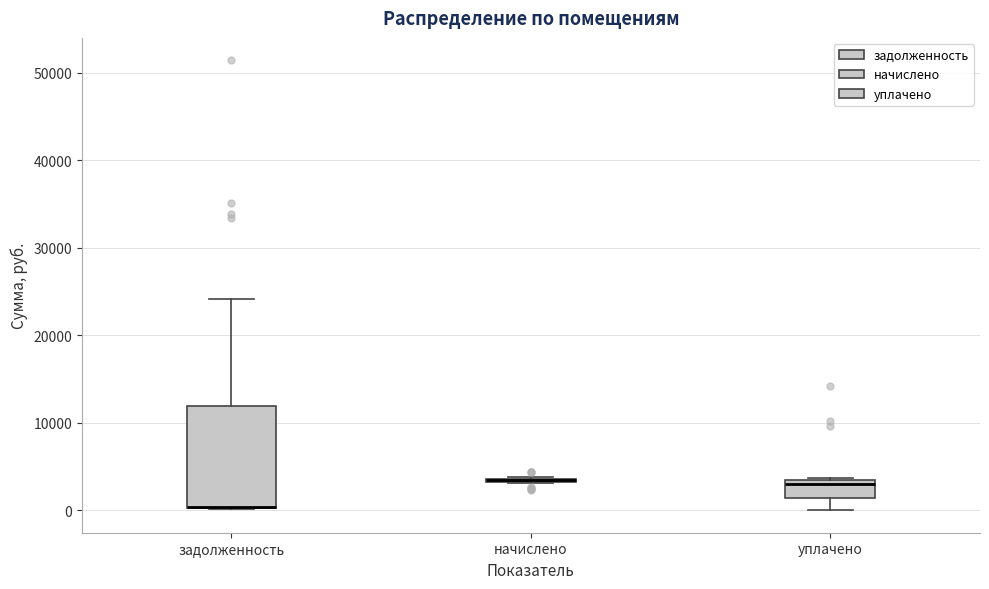

Which box is the tallest, from its lower edge to its upper edge?

задолженность